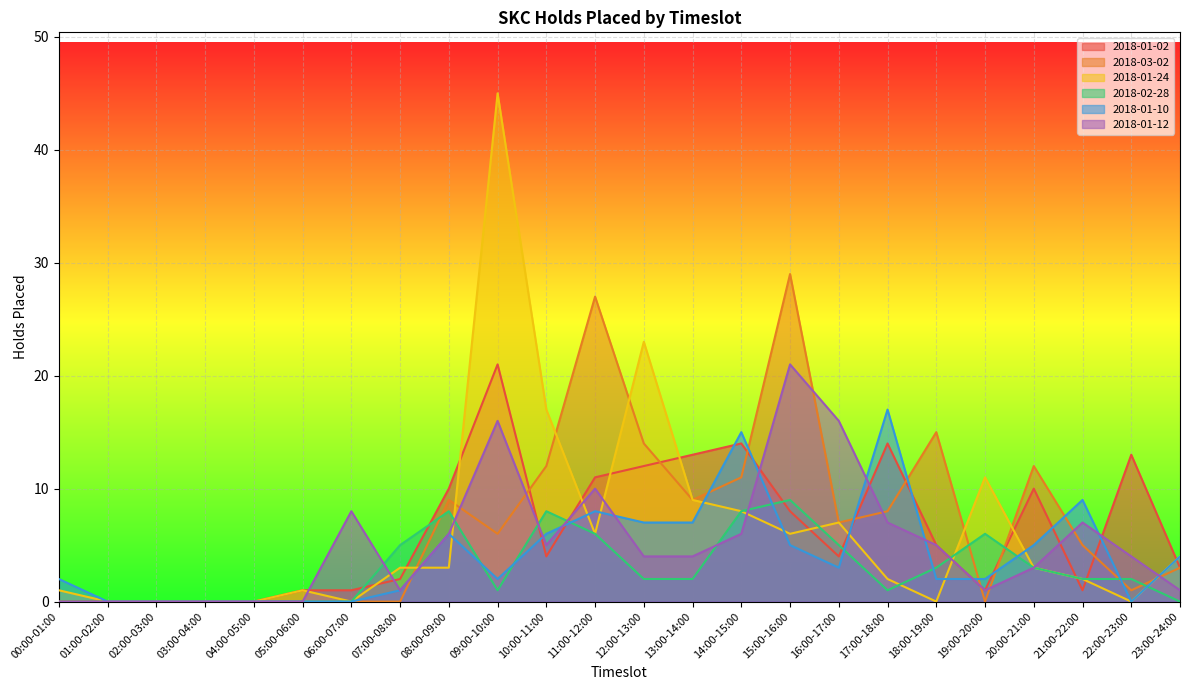

What is the label of the 4th point from the right?

20:00-21:00